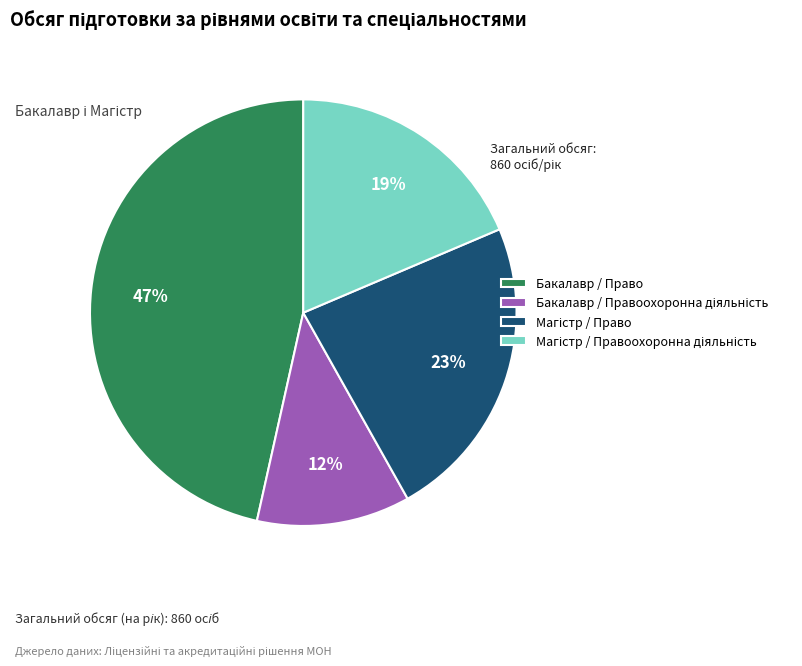

What is the largest slice in the pie chart?

Бакалавр / Право